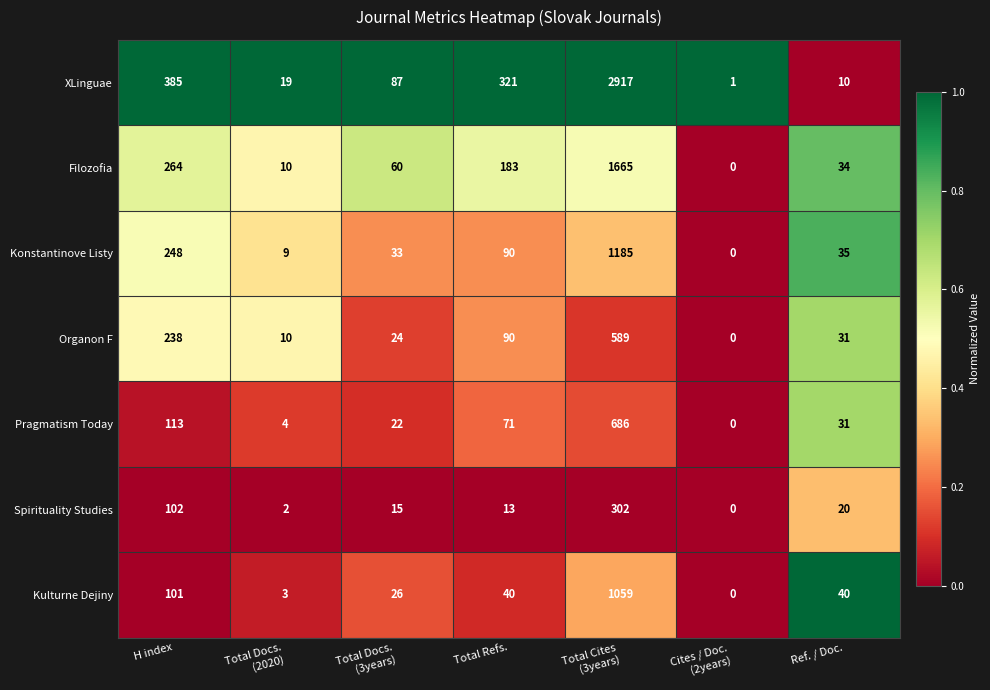

Where does the Kulturne Dejiny series first go above 40?

H index